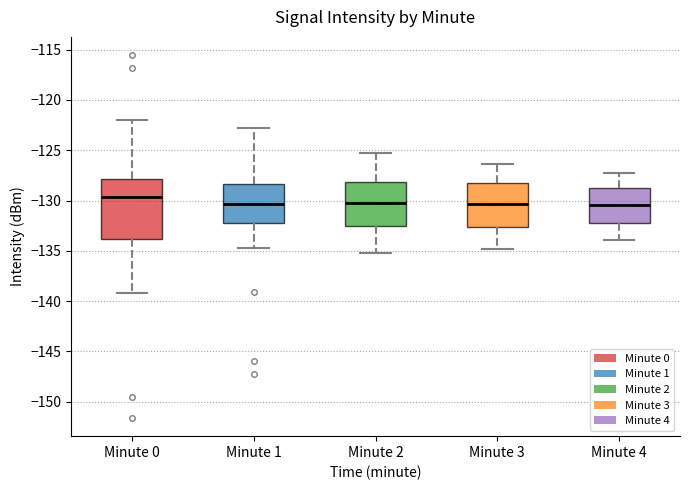

Reading left to right, transcribe this box plot: for each box, give where its median line is, the range the box spans, and where its two whiskers end, as read against the y-axis. The values are not printed on the chart, so give them approximately, as read against the axis.

Minute 0: median -129.5, box -134.0 to -128.0, whiskers -139.0 to -122.0
Minute 1: median -130.5, box -132.0 to -128.5, whiskers -134.5 to -123.0
Minute 2: median -130.0, box -132.5 to -128.0, whiskers -135.0 to -125.5
Minute 3: median -130.5, box -132.5 to -128.0, whiskers -135.0 to -126.5
Minute 4: median -130.5, box -132.0 to -129.0, whiskers -134.0 to -127.5